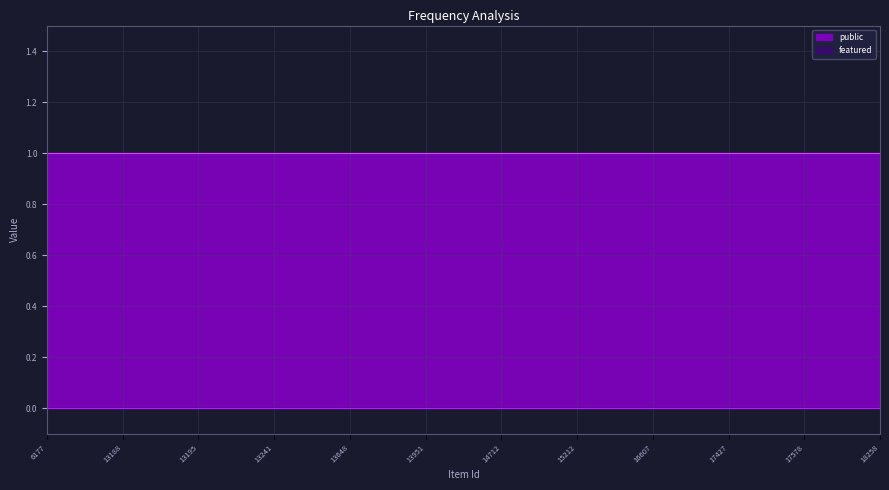

Is it true that public equals 1 at 14712?

True